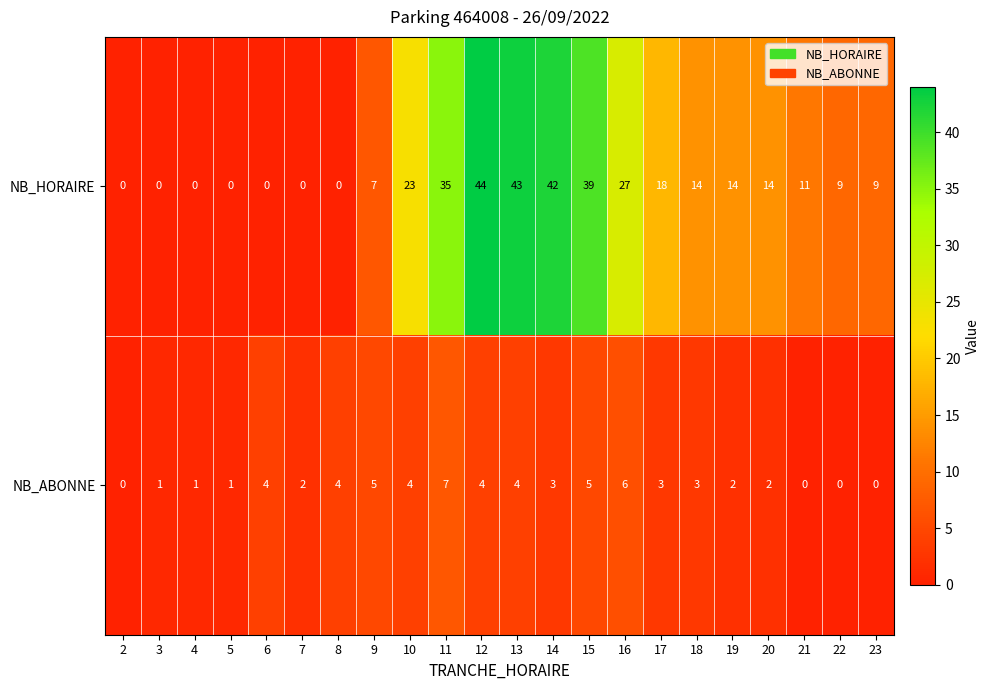

Which series has the widest spread of values?

NB_HORAIRE